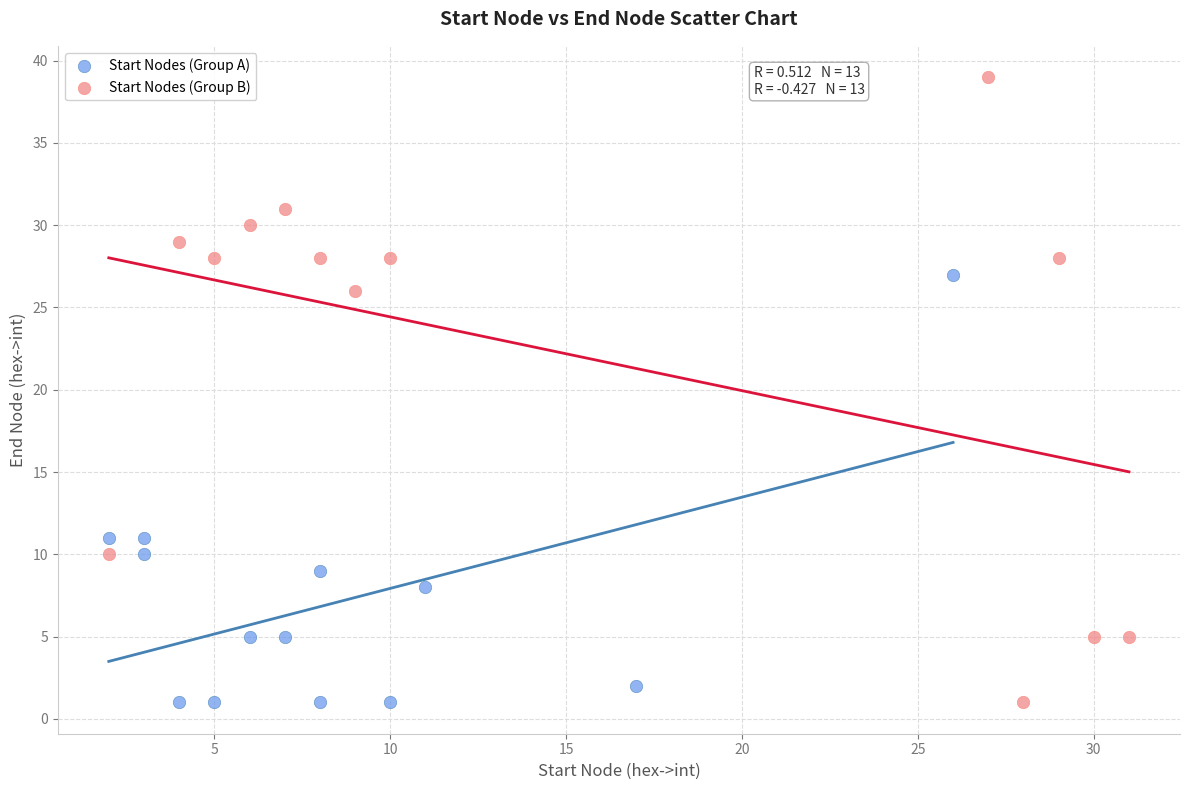

Which series has the largest Y range (max minus min)?

Start Nodes (Group B)